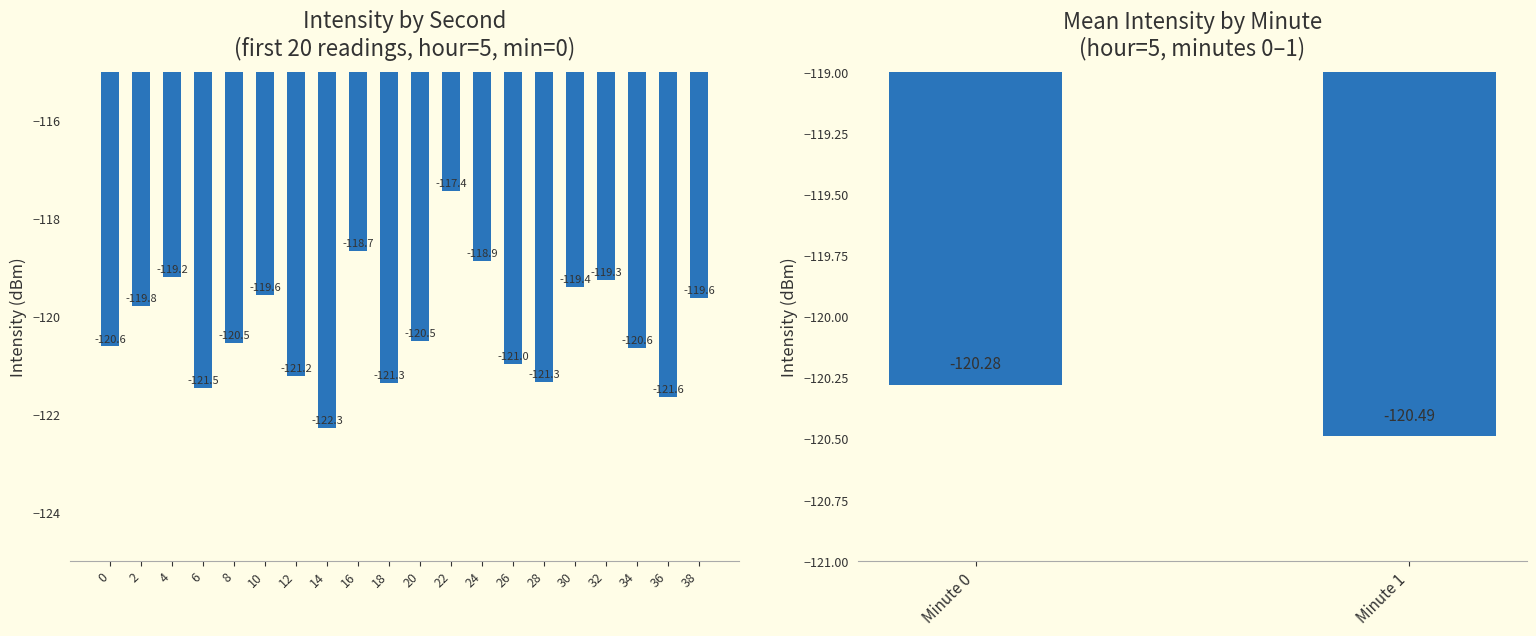

List the labels in order of value, smallest first.

14, 36, 6, 18, 28, 12, 26, 34, 0, 8, 20, 2, 38, 10, 30, 32, 4, 24, 16, 22